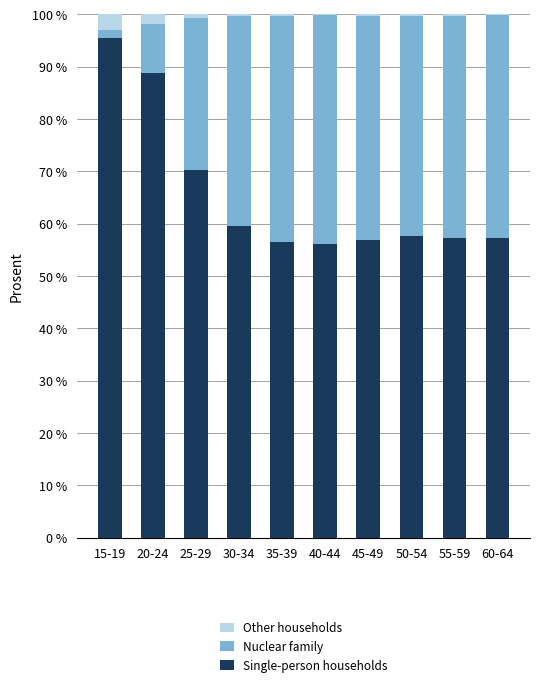

Is it true that Single-person households equals 95.4 at 15-19?

True